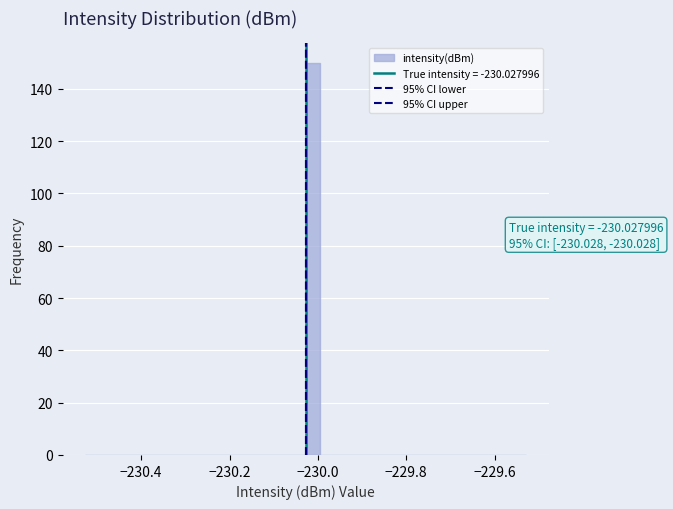

Around what value on the x-axis is the tallest bar? Give the approximate position of its centre, as read against the axis.

-230.02